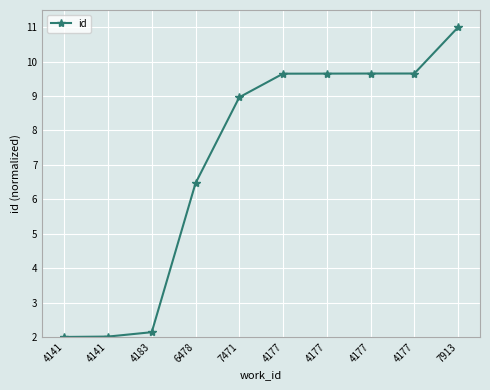

Which label corresponds to the smallest value in the chart?

4141